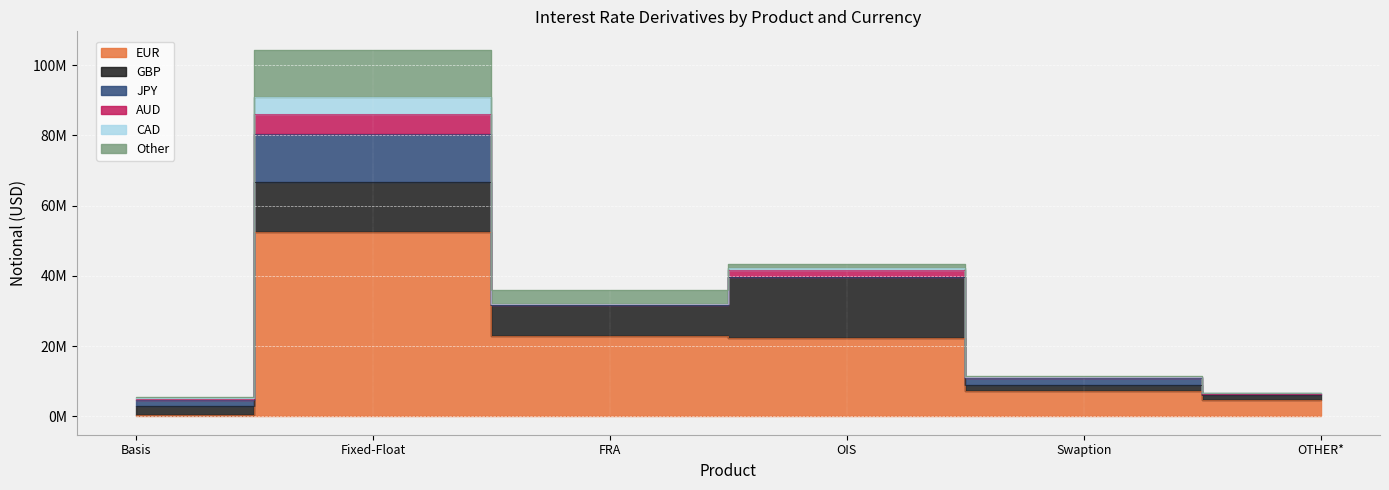

How many categories are shown in the chart?

6